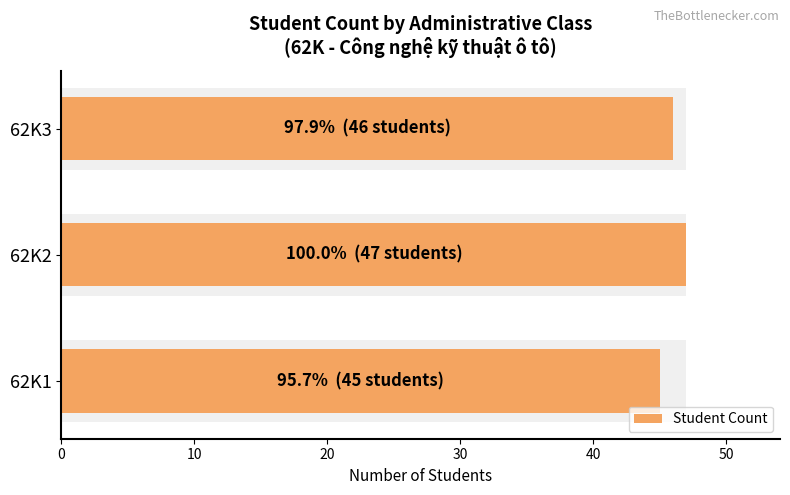

Is it true that the value at 62K2 is 23?

False